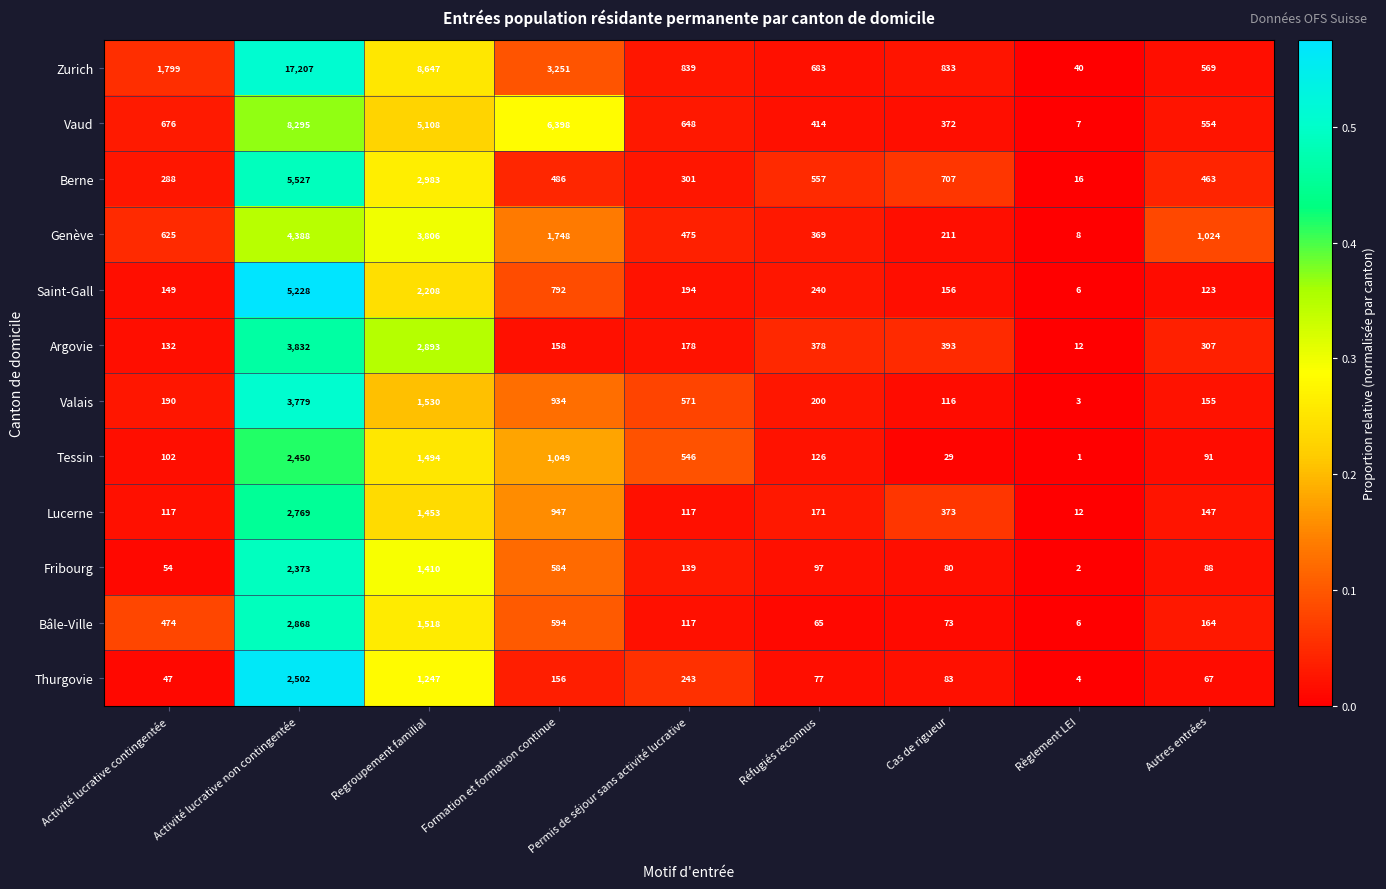

List the series in order of their peak value, lowest first.

Fribourg, Tessin, Thurgovie, Lucerne, Bâle-Ville, Valais, Argovie, Genève, Saint-Gall, Berne, Vaud, Zurich